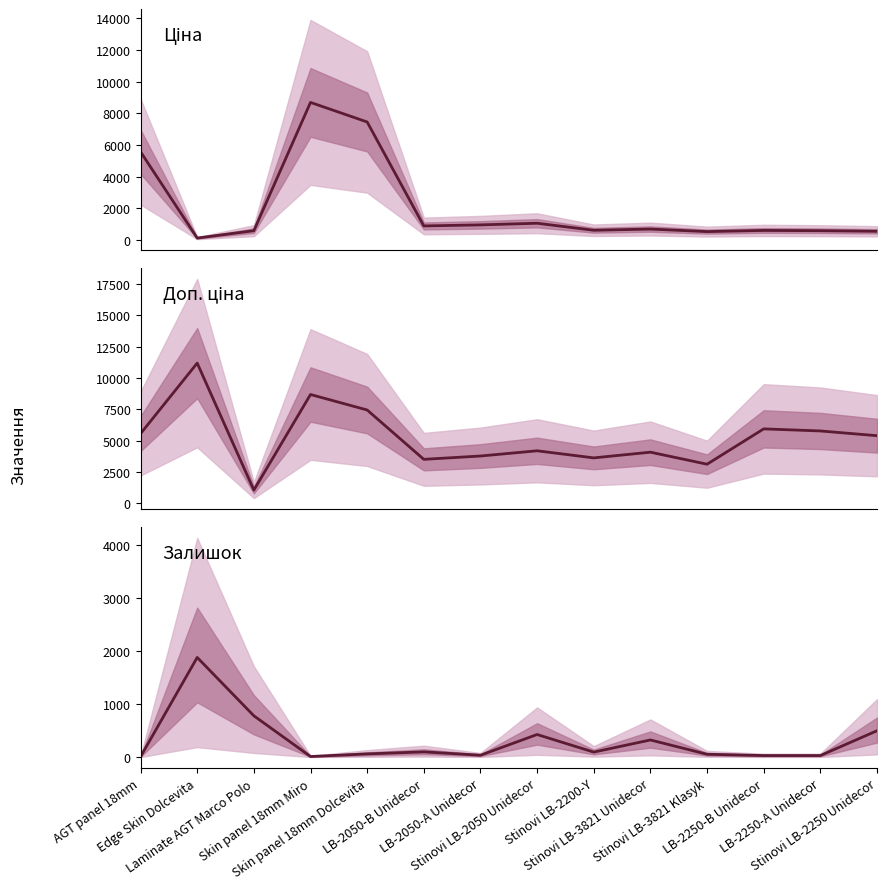

What position from the left is Stinovi LB-2200-Y?

9